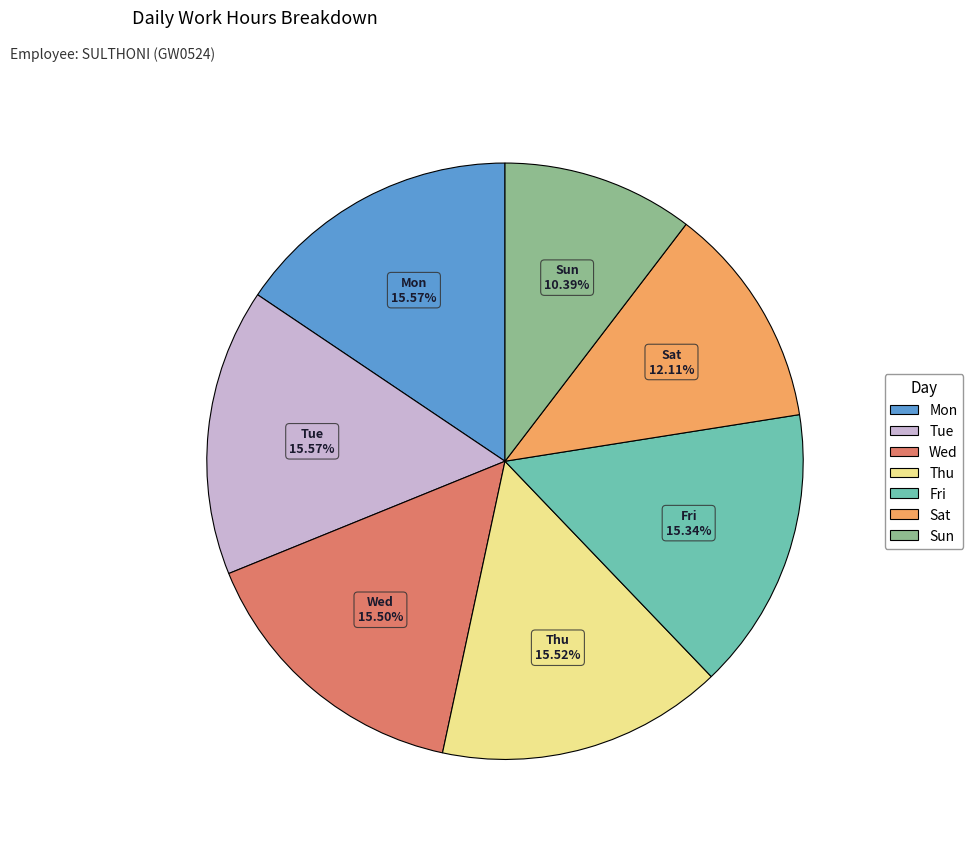

Between Sat and Sun, which is larger?

Sat